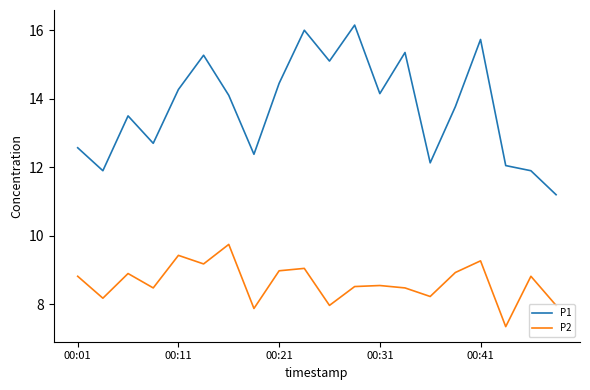

Which series has the largest total across all categories?

P1